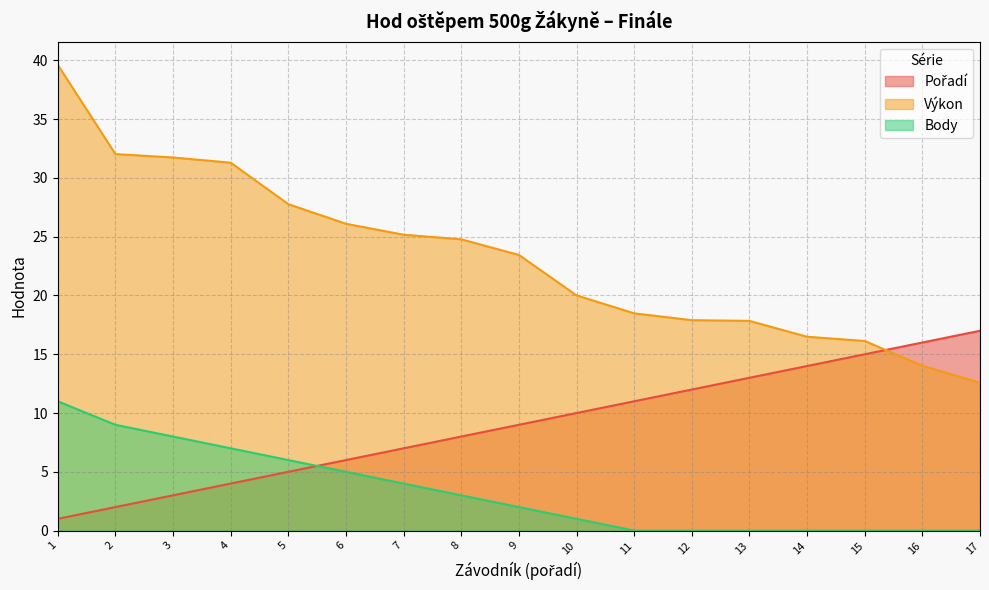

What is the maximum value shown in the chart?

39.6